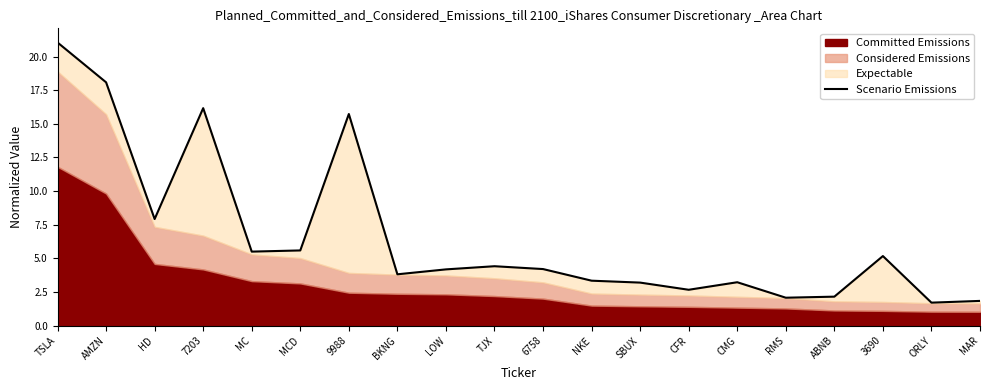

What is the value of the 9th point from the left?

4.2